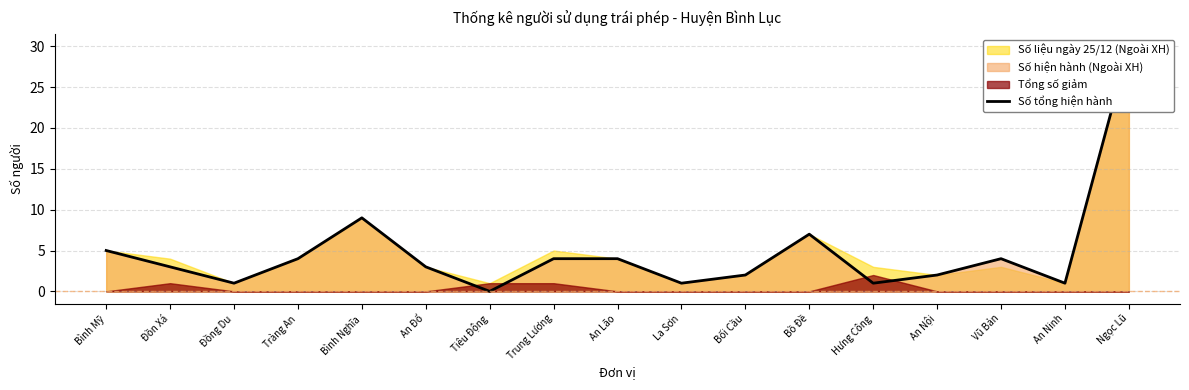

What is the label of the 13th point from the right?

Bình Nghĩa